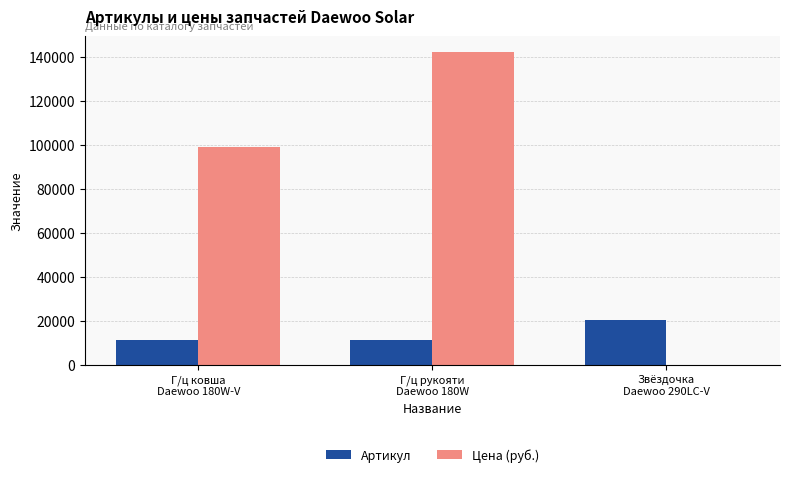

What is the difference between the Артикул values at Г/ц ковша
Daewoo 180W-V and Г/ц рукояти
Daewoo 180W?

1